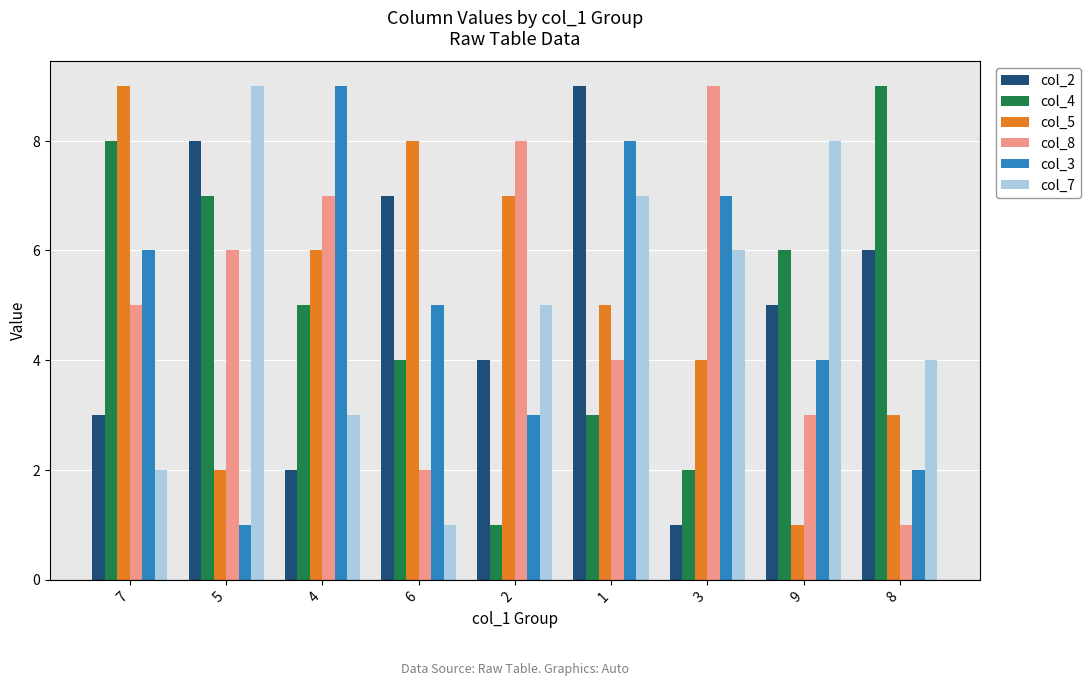

How many data points in col_4 are less than 5?

4